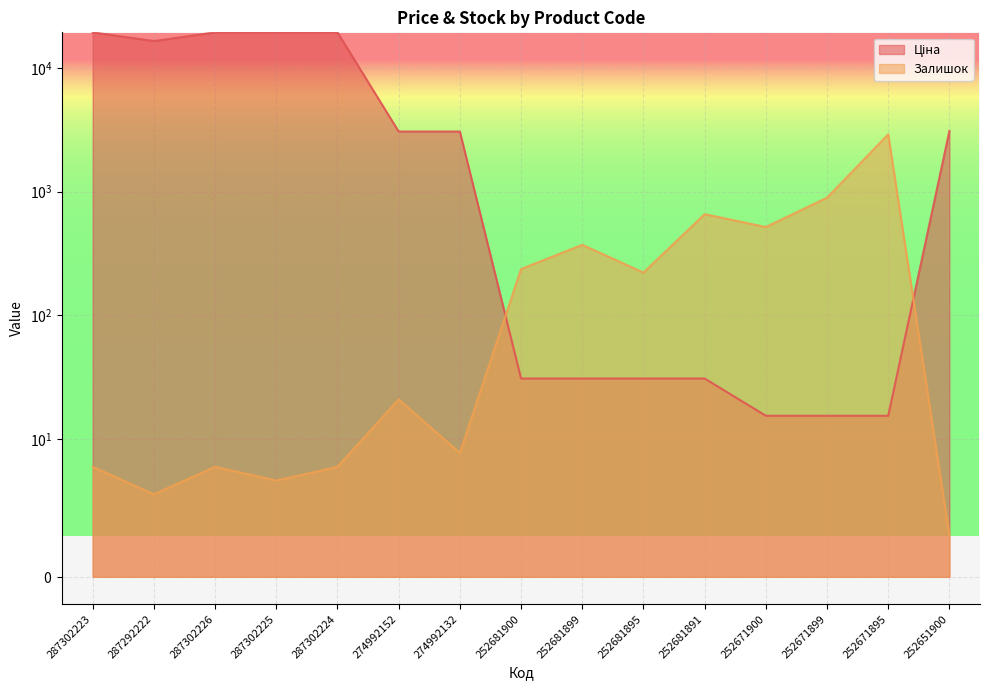

What value does the Залишок series have at 252671895?

2904.0